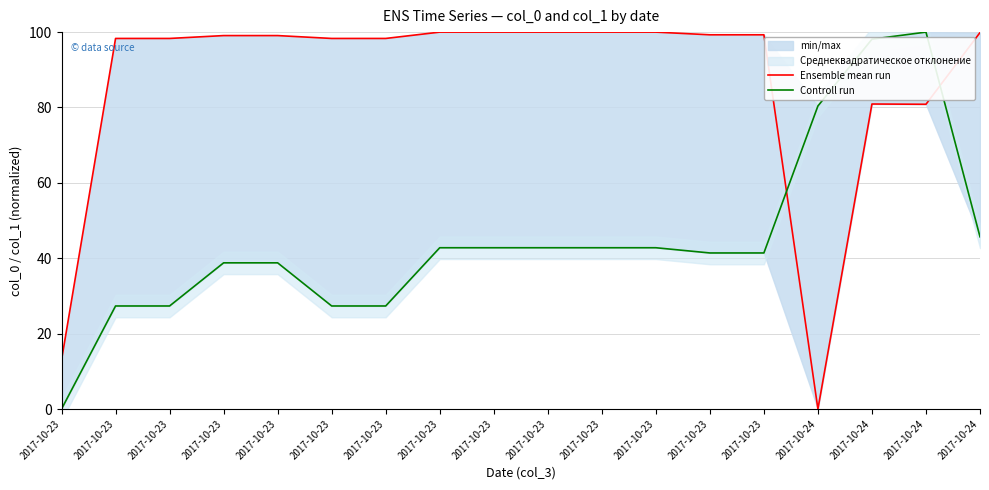

The value of Ensemble mean run at 2017-10-23 is 98.3. True or false?

True